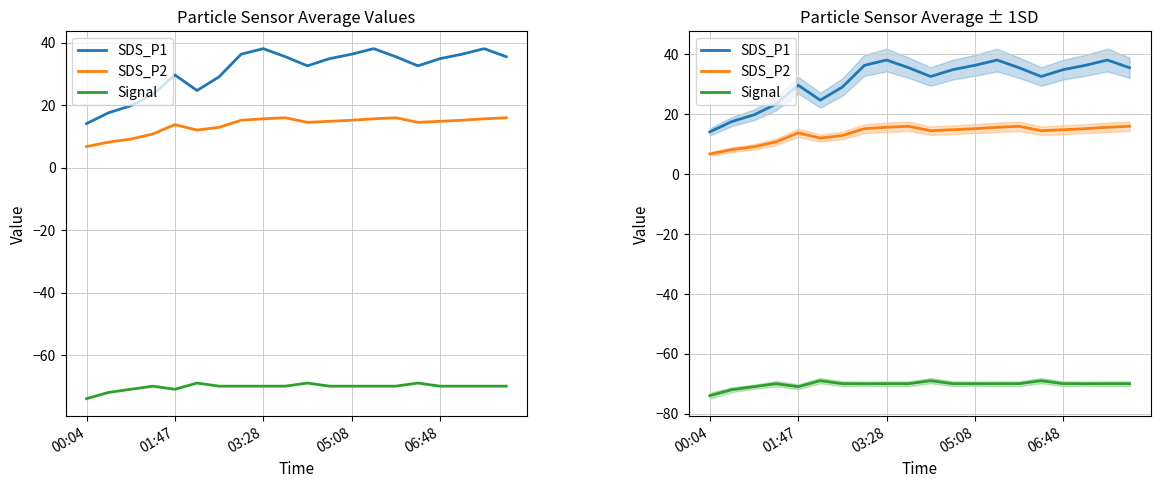

Is it true that Signal equals -70.0 at 14?

True